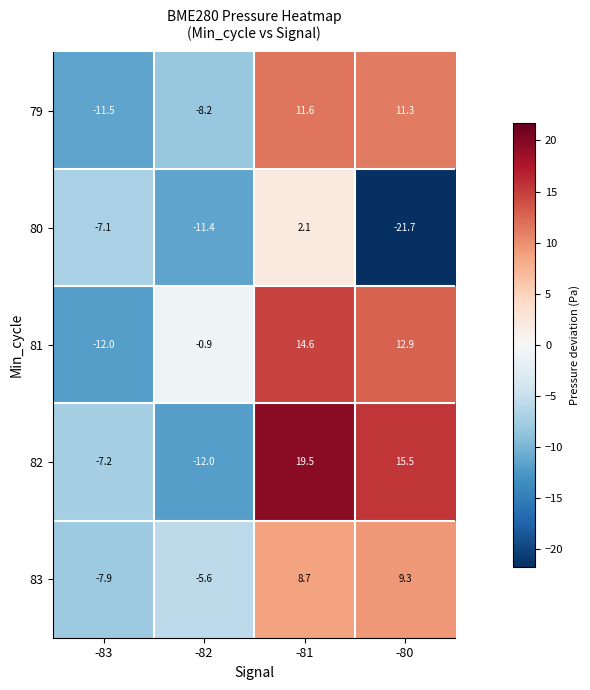

What is the maximum value shown in the chart?

19.5